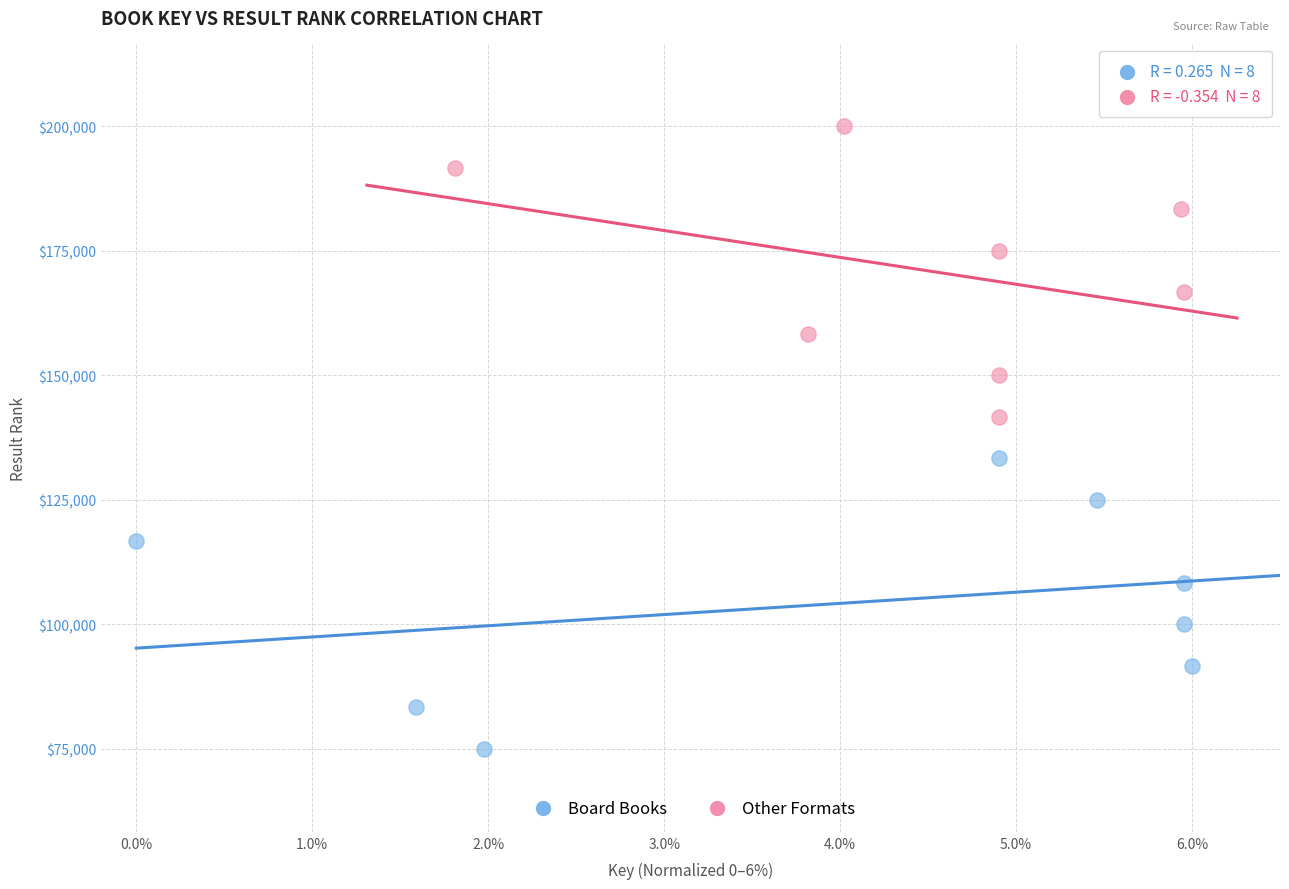

Which series contains the lowest Y value?

Board Books